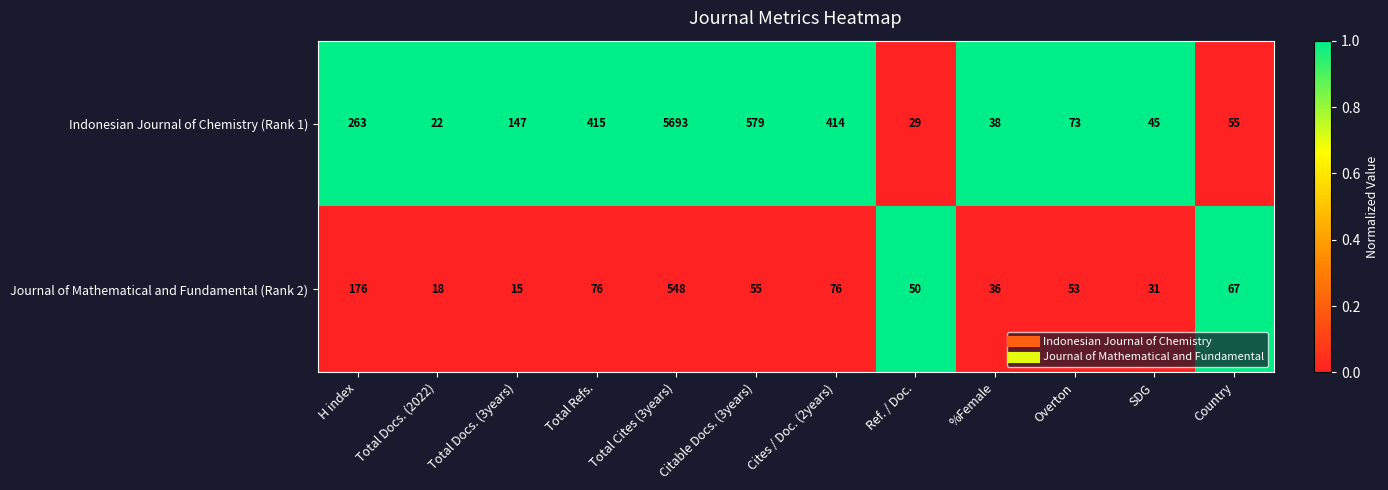

At %Female, list the series in order from largest to smallest.

Indonesian Journal of Chemistry (Rank 1), Journal of Mathematical and Fundamental (Rank 2)